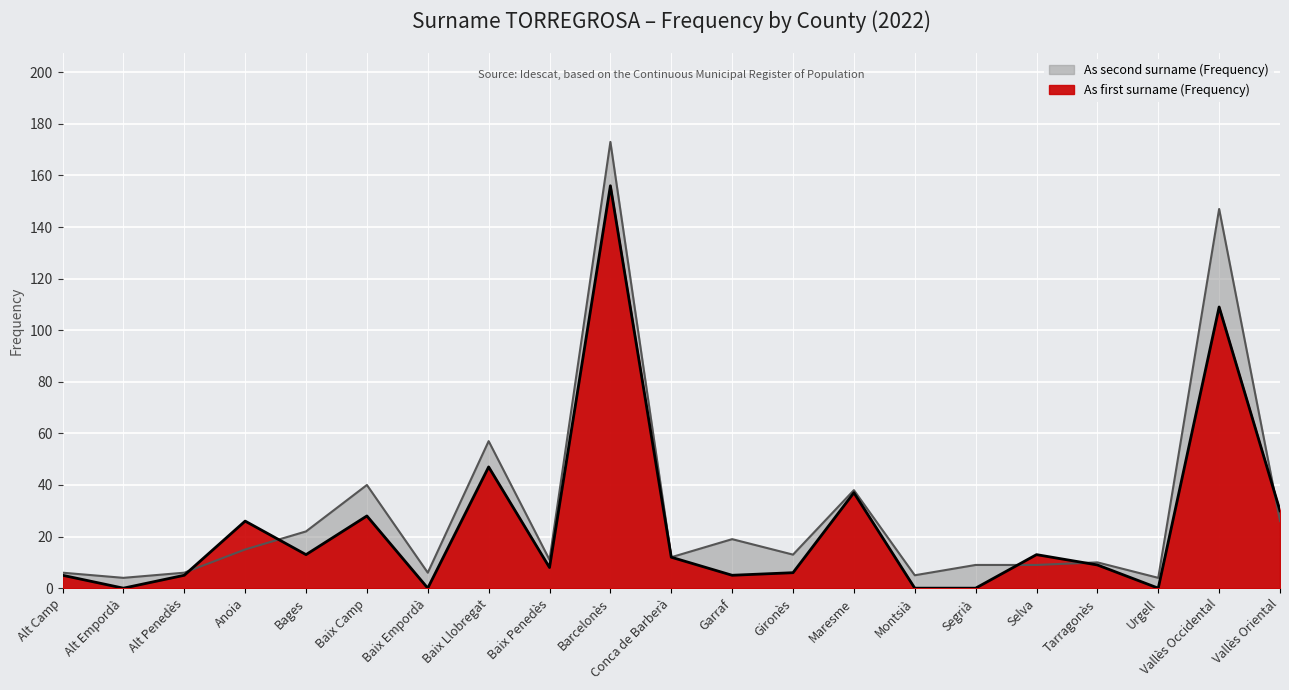

Reading left to right, list all the values displayed in this chart.

As first surname (Frequency): Alt Camp=5	Alt Empordà=0	Alt Penedès=5	Anoia=26	Bages=13	Baix Camp=28	Baix Empordà=0	Baix Llobregat=47	Baix Penedès=8	Barcelonès=156	Conca de Barberà=12	Garraf=5	Gironès=6	Maresme=37	Montsià=0	Segrià=0	Selva=13	Tarragonès=9	Urgell=0	Vallès Occidental=109	Vallès Oriental=30
As second surname (Frequency): Alt Camp=6	Alt Empordà=4	Alt Penedès=6	Anoia=15	Bages=22	Baix Camp=40	Baix Empordà=6	Baix Llobregat=57	Baix Penedès=11	Barcelonès=173	Conca de Barberà=12	Garraf=19	Gironès=13	Maresme=38	Montsià=5	Segrià=9	Selva=9	Tarragonès=10	Urgell=4	Vallès Occidental=147	Vallès Oriental=26